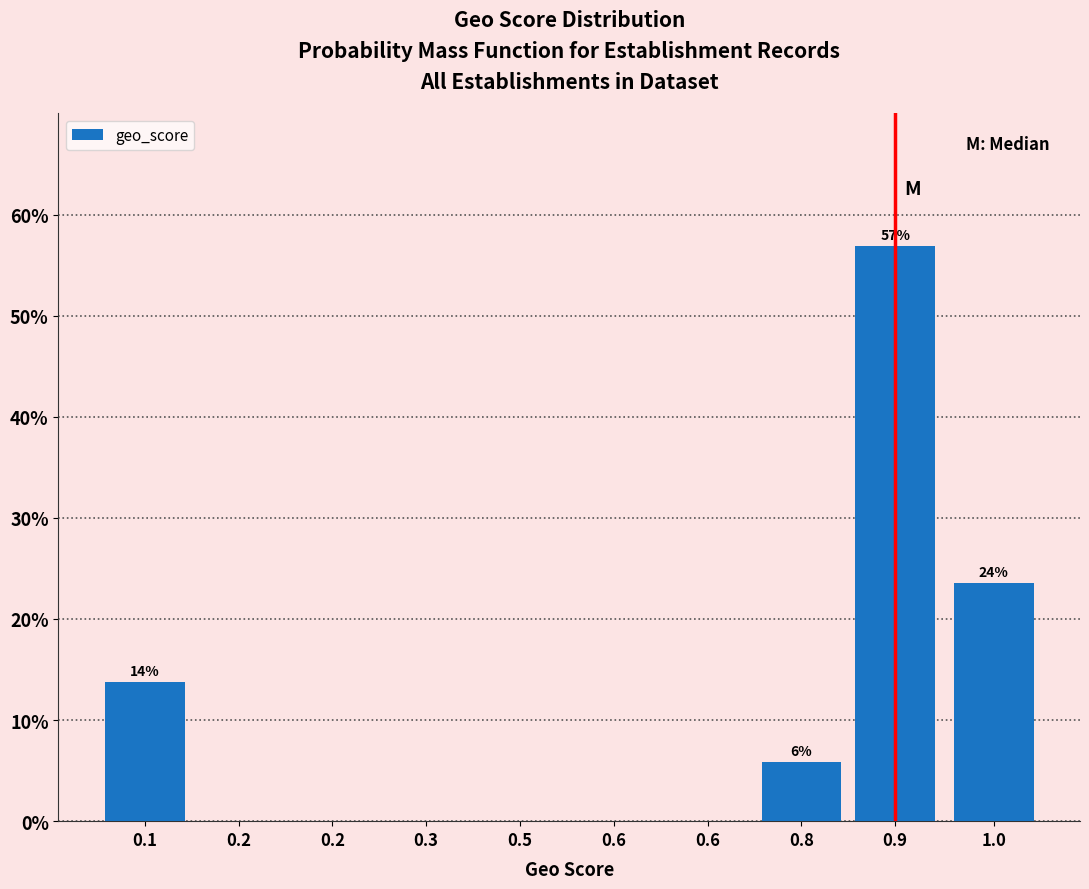

How many series are shown in this chart?

1